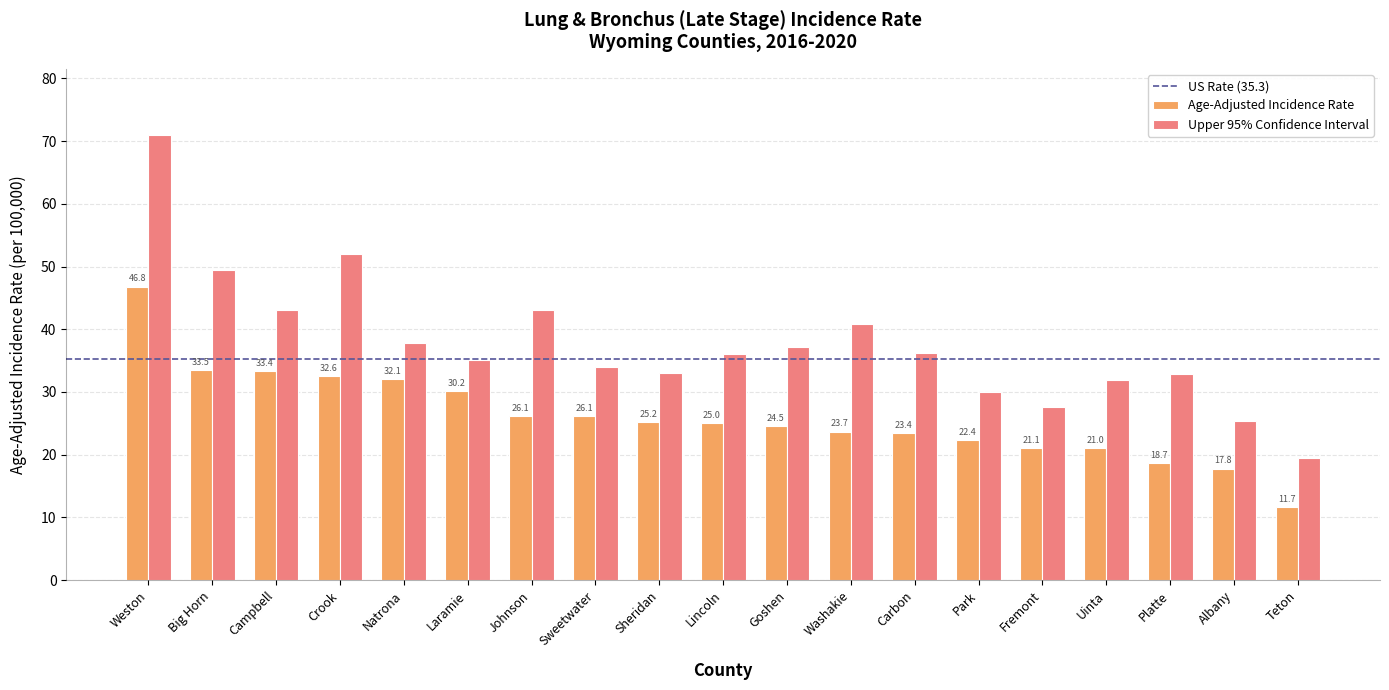

What is the label of the 18th bar from the right?

Big Horn